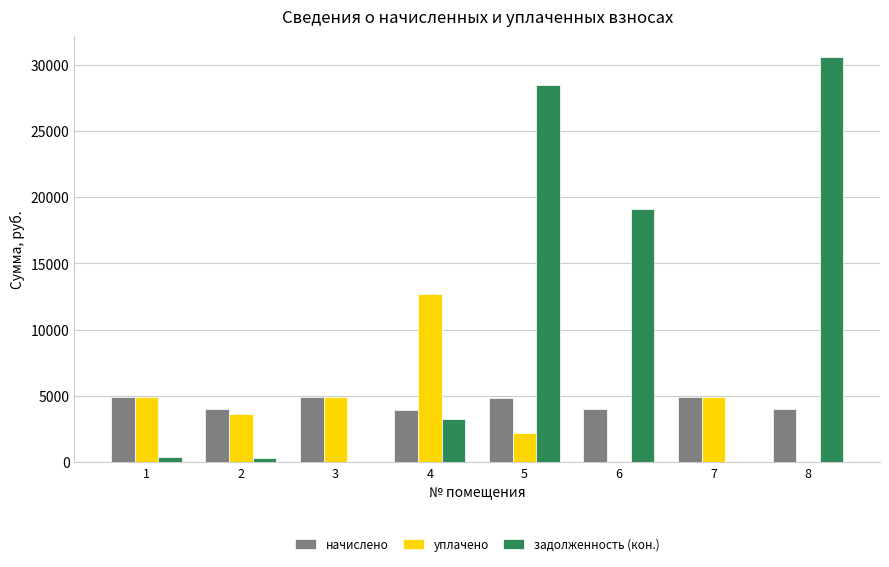

What value does the начислено series have at 3?

4909.4